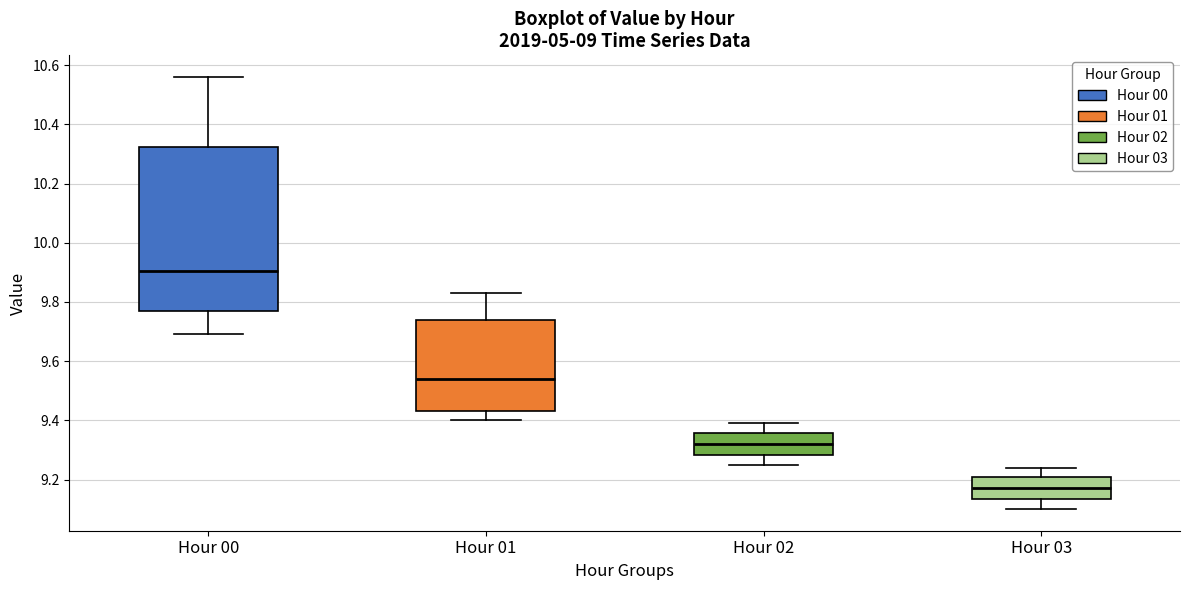

Where does the lower whisker of the box for Hour 02 end on the y-axis? The values are not printed on the chart, so give them approximately, as read against the axis.

9.26